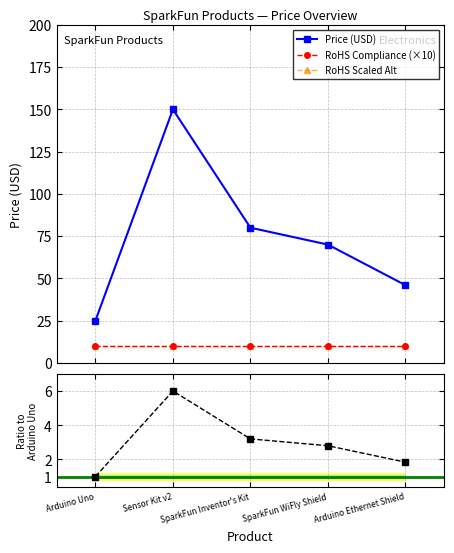

What is the total value across all series at SparkFun WiFly Shield?

92.8